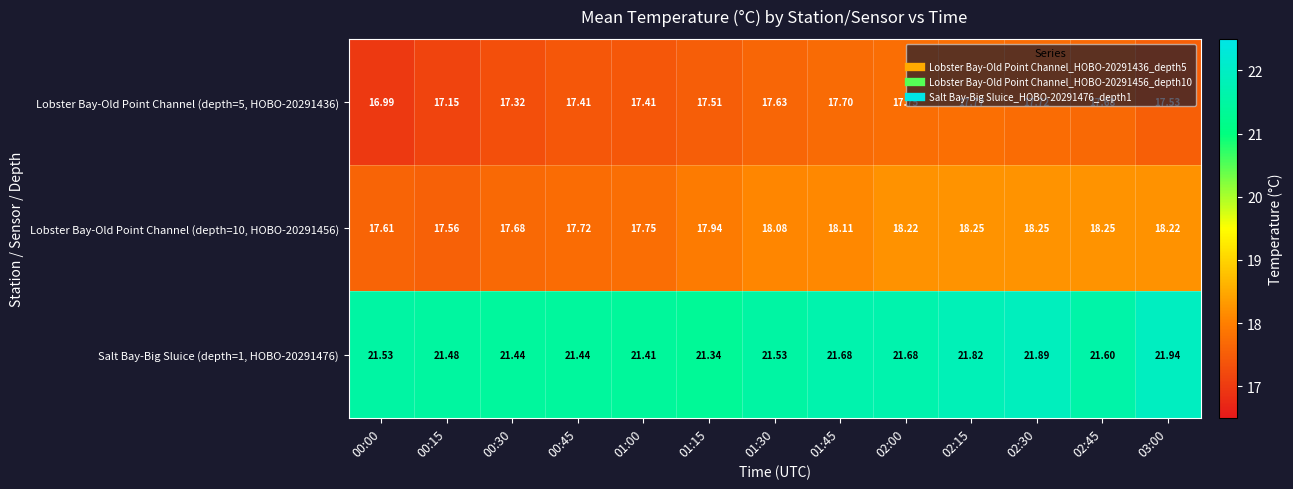

Is the value of Lobster Bay-Old Point Channel (depth=5, HOBO-20291436) at 00:00 greater than the value of Lobster Bay-Old Point Channel (depth=10, HOBO-20291456) at 01:15?

No